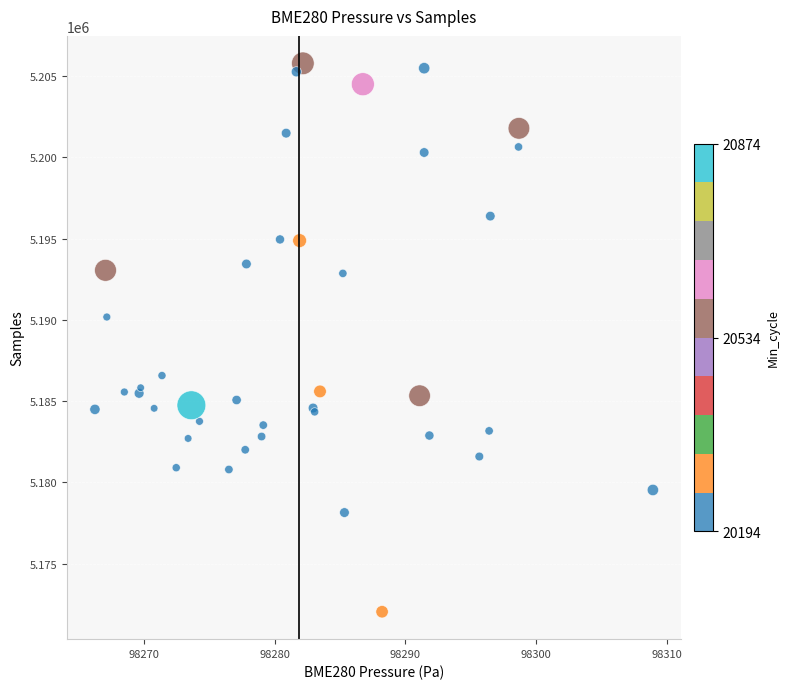

What Y value in the scatter plot is closest to 5188913?

5190175